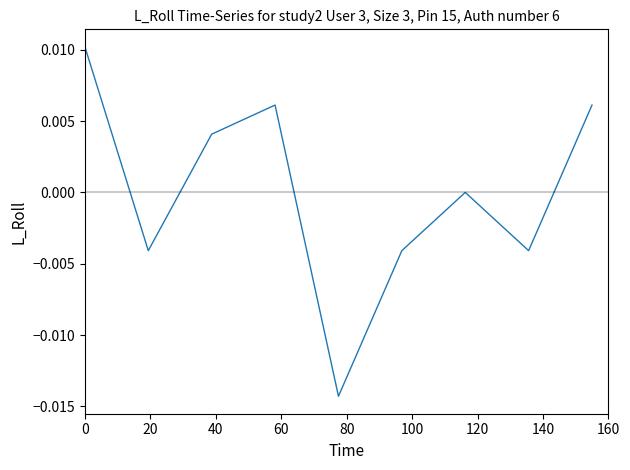

How many points are higher than both their immediate neighbors (excluding endpoints)?

2